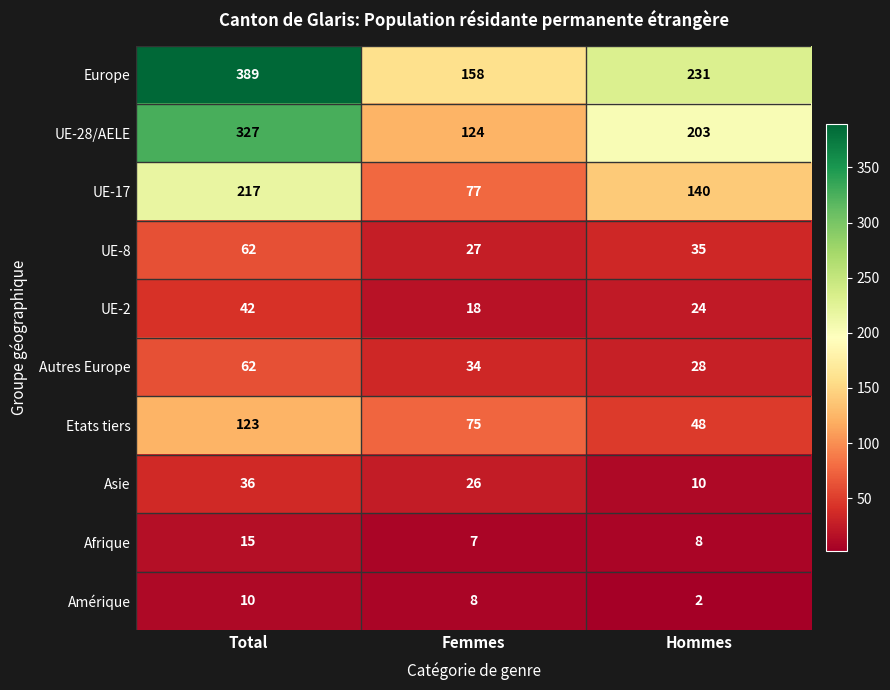

Which category has the highest value in the UE-8 series?

Total